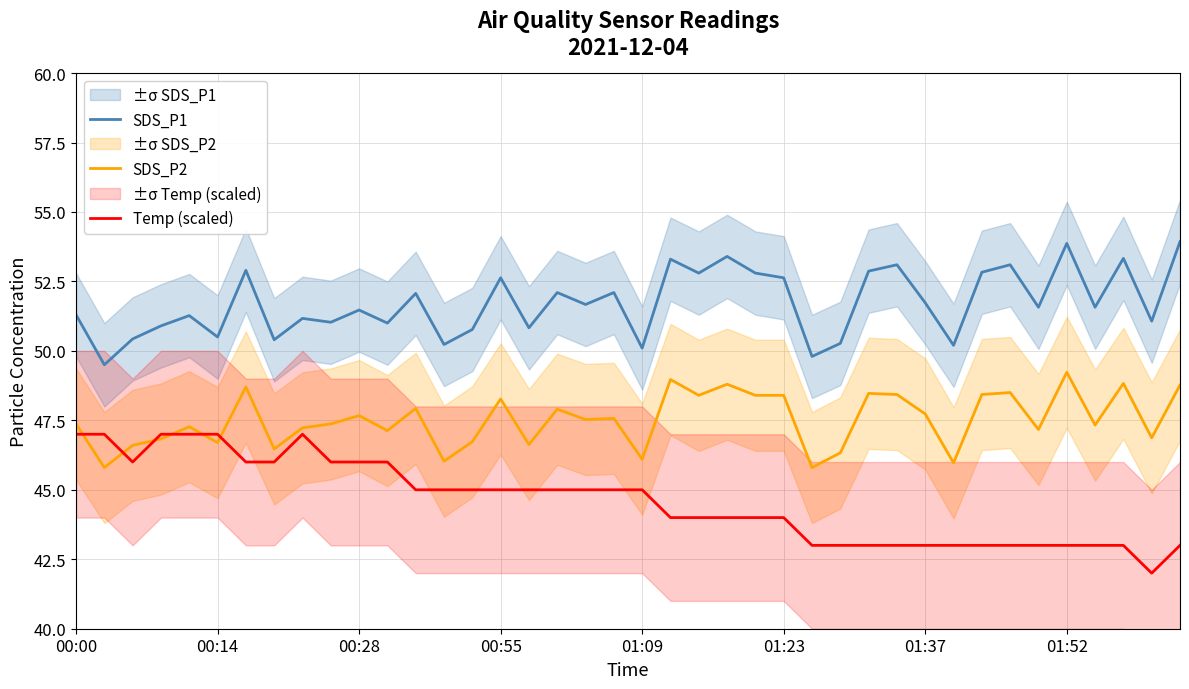

In Temp (scaled), how many points are lower than both neighbors (excluding endpoints)?

2